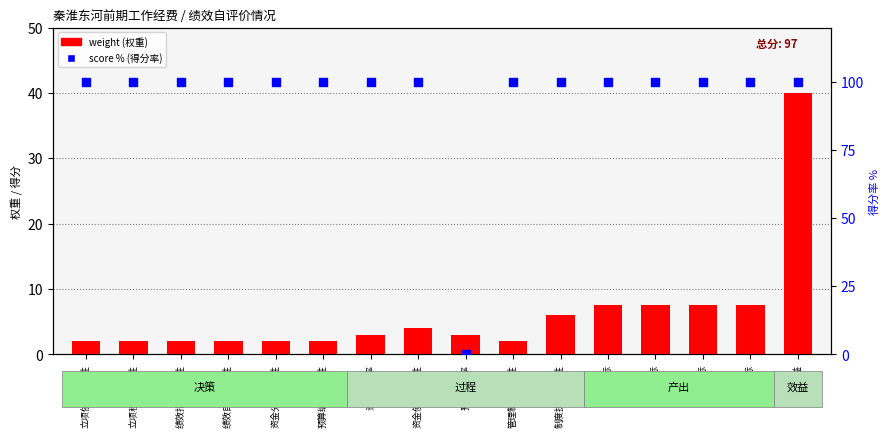

What is the total value across all series at 社会效益?

140.0